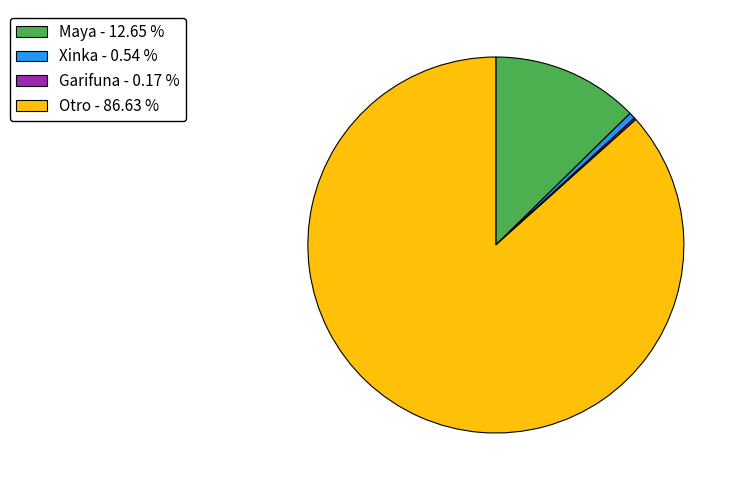

Is the sum of Xinka - 0.54 % and Maya - 12.65 % greater than half?

No